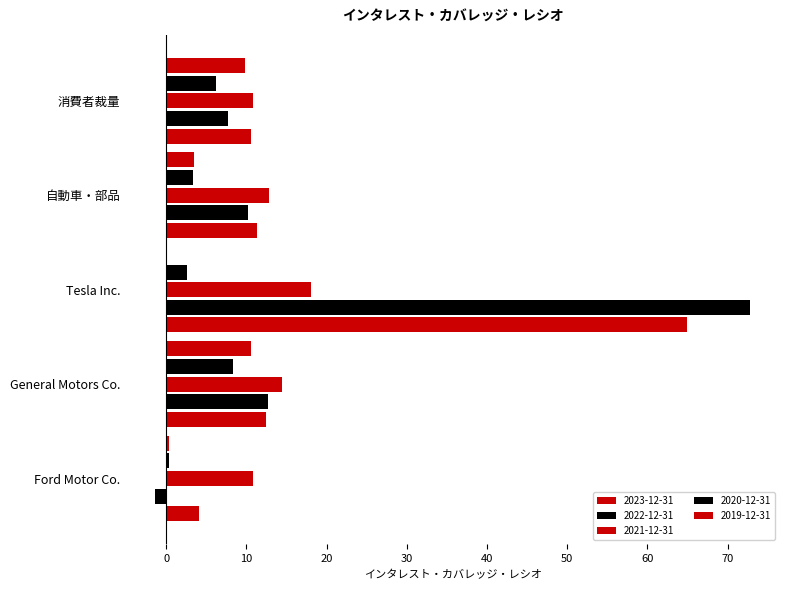

What is the difference between the maximum and minimum values in the 2022-12-31 series?

74.2